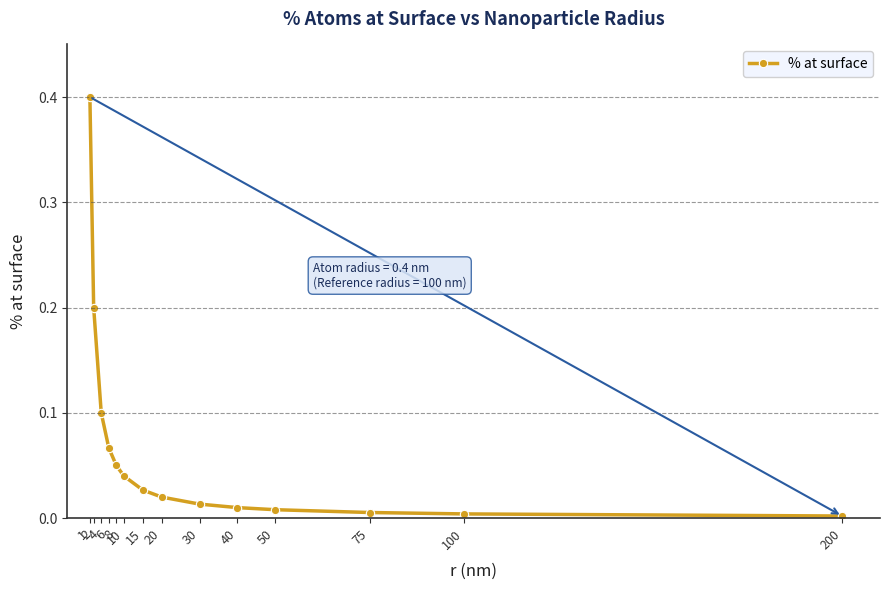

What is the sum of all values?

0.9